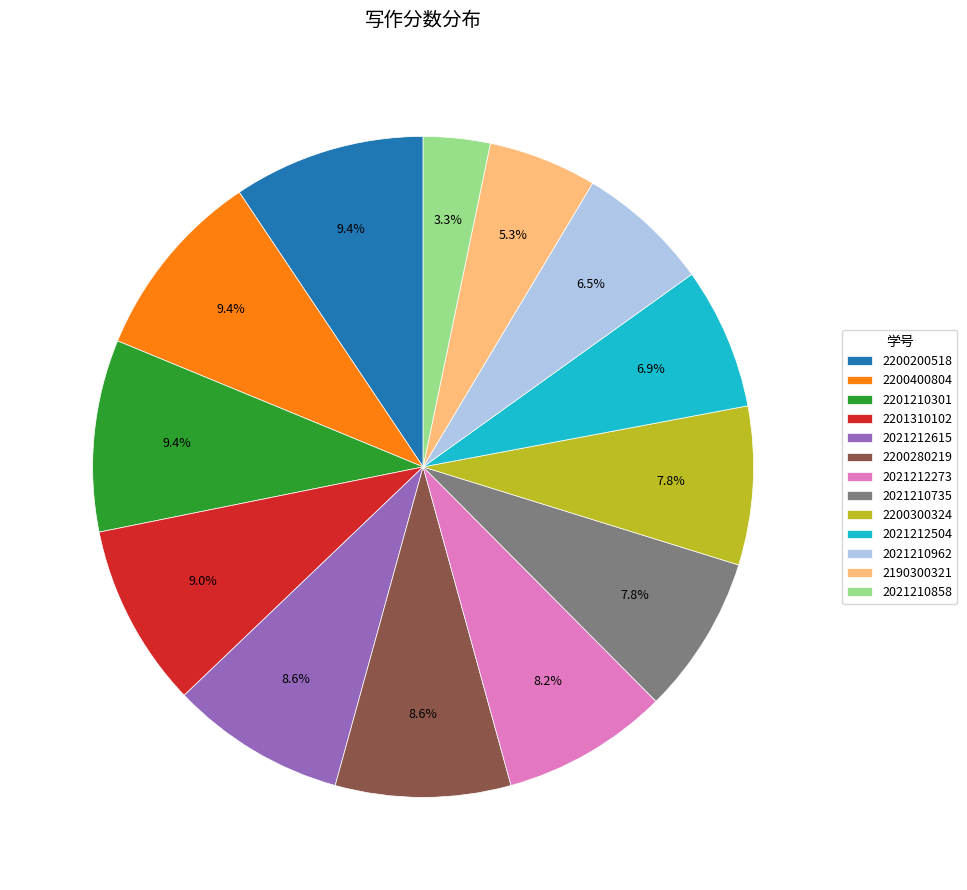

Which slice is the smallest?

2021210858